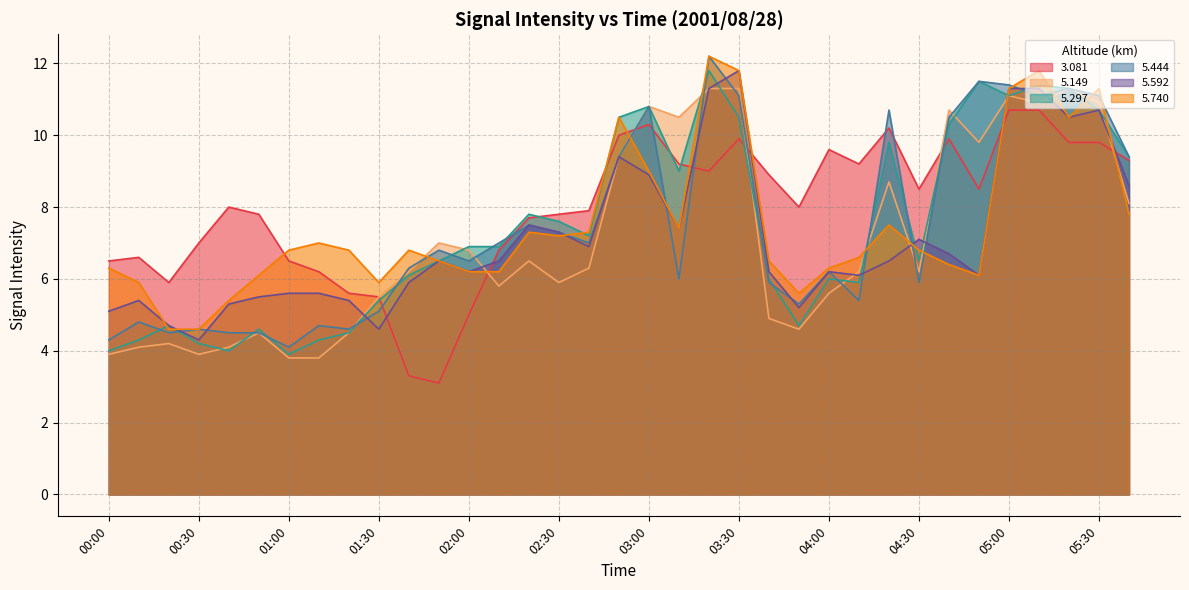

List the series in order of their peak value, lowest first.

  3.081,   5.149,   5.297,   5.592,   5.444,   5.740